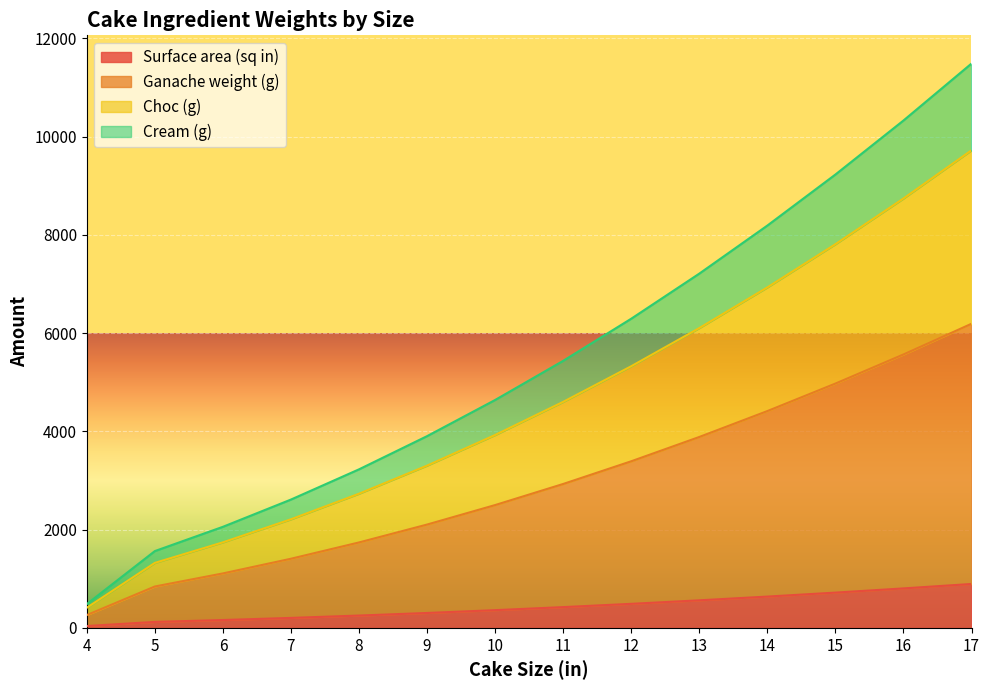

List the series in order of their overall mean, lowest first.

Surface area (sq in), Ganache weight (g), Choc (g), Cream (g)